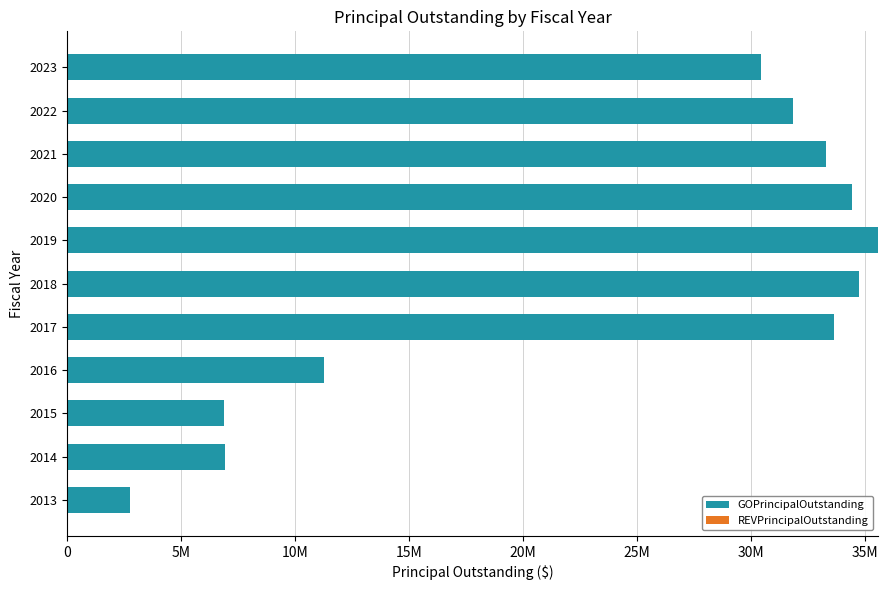

Are the bars horizontal?

Yes